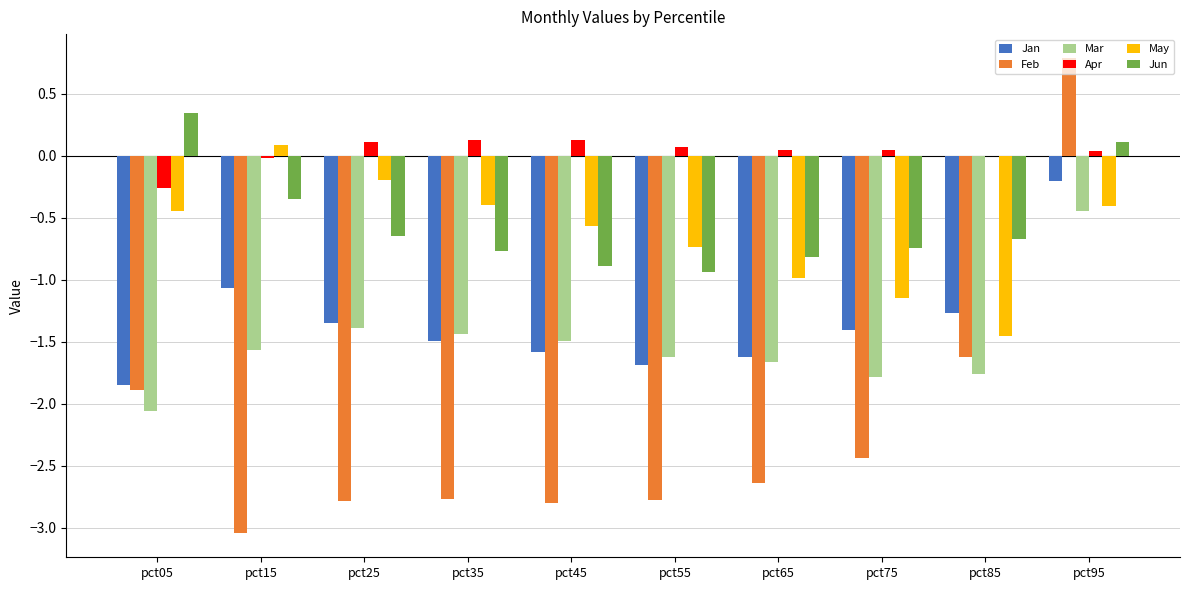

What is the sum of all May values?

-6.3